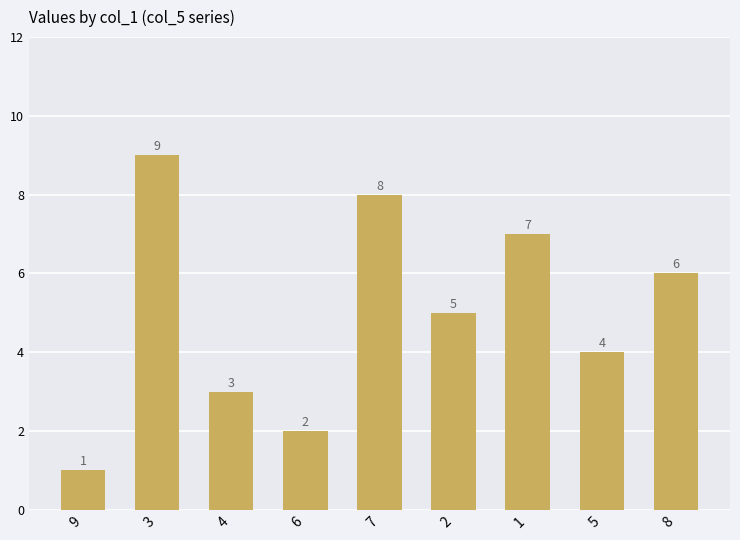

How many values are between 3 and 7?

5